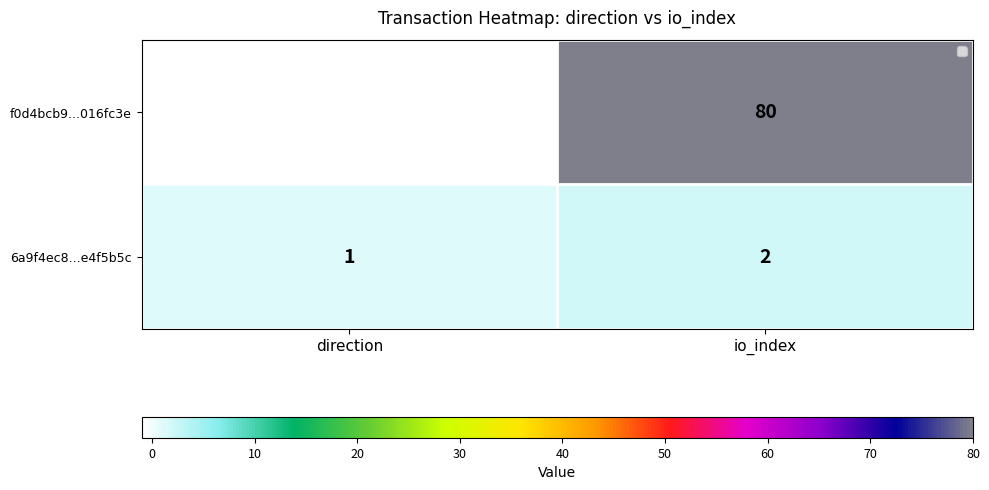

Which series has the largest total across all categories?

f0d4bcb9...016fc3e